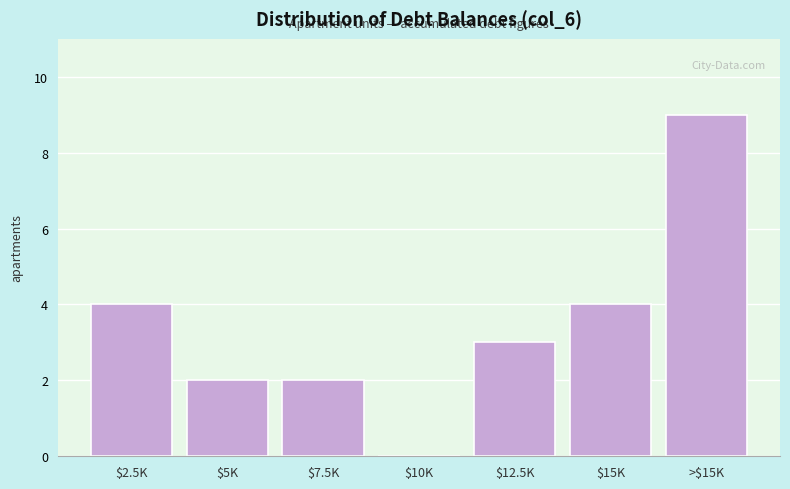

What is the maximum value shown in the chart?

9